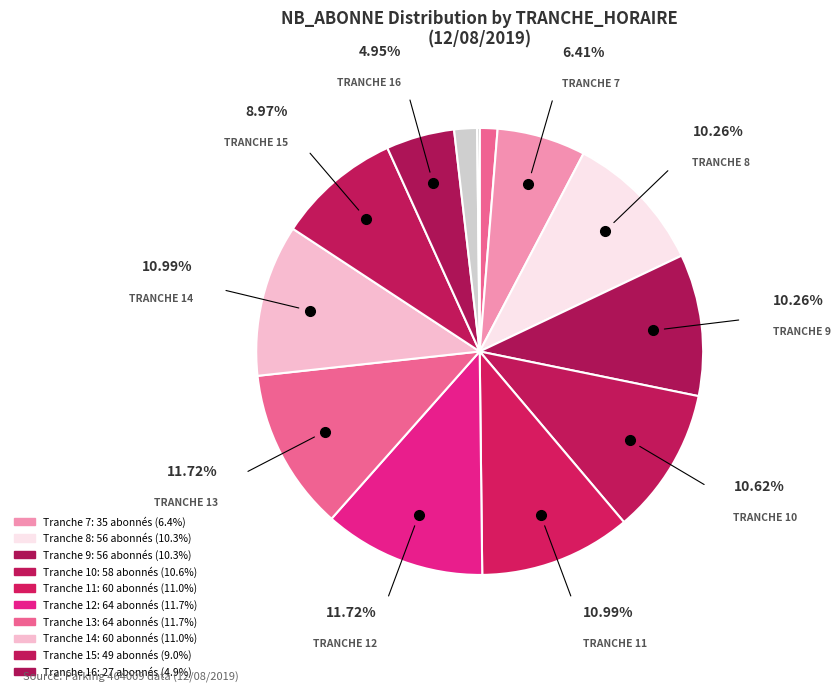

Which category has the biggest portion of the pie?

Tranche 12